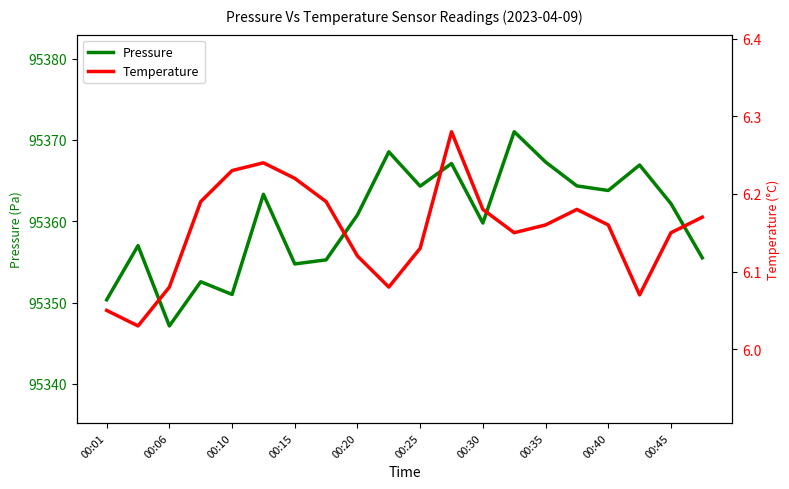

List the series in order of their peak value, lowest first.

Temperature, Pressure